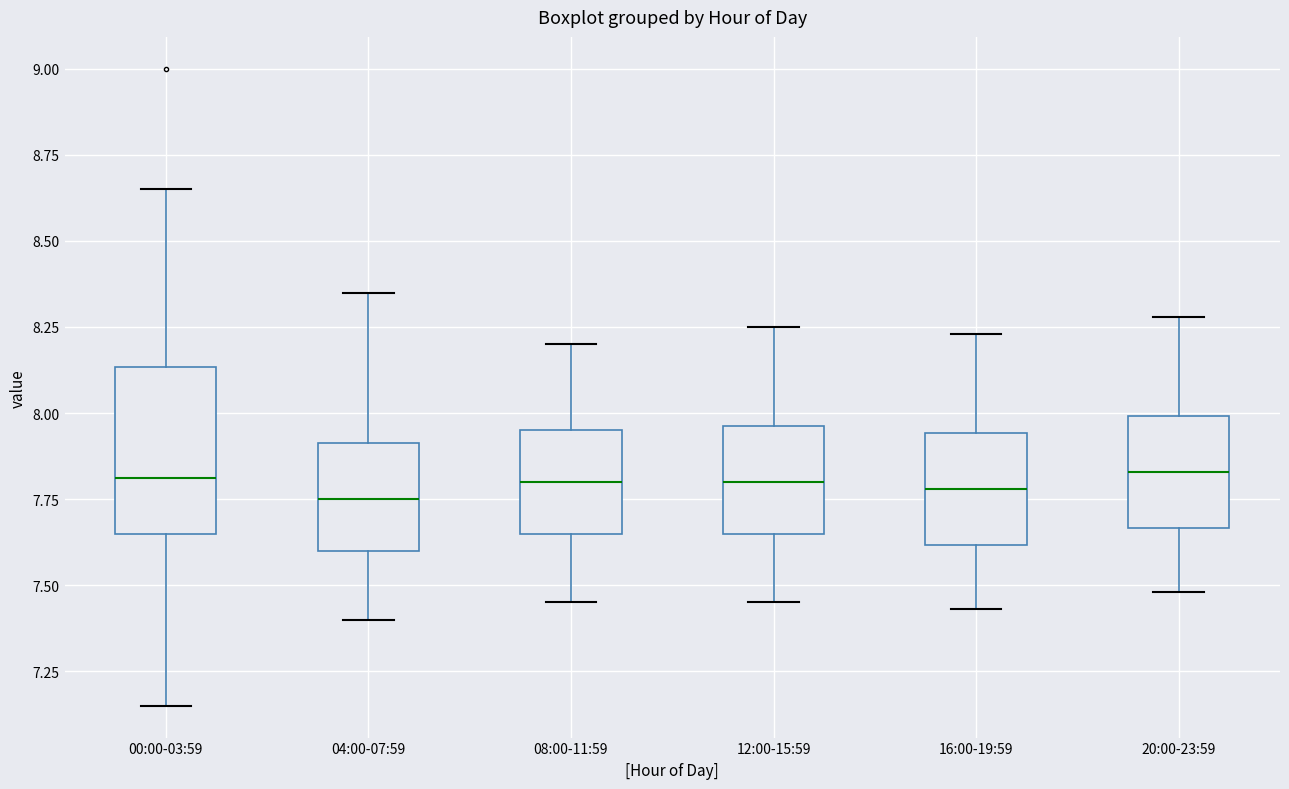

Reading left to right, transcribe this box plot: for each box, give where its median line is, the range the box spans, and where its two whiskers end, as read against the y-axis. The values are not printed on the chart, so give them approximately, as read against the axis.

00:00-03:59: median 7.80, box 7.65 to 8.15, whiskers 7.15 to 8.65
04:00-07:59: median 7.75, box 7.60 to 7.90, whiskers 7.40 to 8.35
08:00-11:59: median 7.80, box 7.65 to 7.95, whiskers 7.45 to 8.20
12:00-15:59: median 7.80, box 7.65 to 7.95, whiskers 7.45 to 8.25
16:00-19:59: median 7.80, box 7.60 to 7.95, whiskers 7.45 to 8.25
20:00-23:59: median 7.85, box 7.65 to 8.00, whiskers 7.50 to 8.30